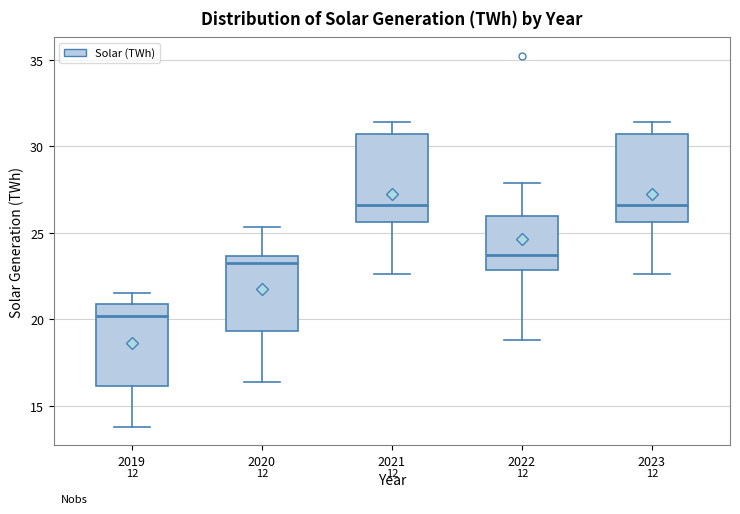

Reading left to right, transcribe this box plot: for each box, give where its median line is, the range the box spans, and where its two whiskers end, as read against the y-axis. The values are not printed on the chart, so give them approximately, as read against the axis.

2019: median 20.0, box 16.0 to 21.0, whiskers 14.0 to 21.5
2020: median 23.5 (just below the box's upper edge), box 19.5 to 23.5, whiskers 16.5 to 25.5
2021: median 26.5, box 25.5 to 30.5, whiskers 22.5 to 31.5
2022: median 23.5, box 23.0 to 26.0, whiskers 19.0 to 28.0
2023: median 26.5, box 25.5 to 30.5, whiskers 22.5 to 31.5